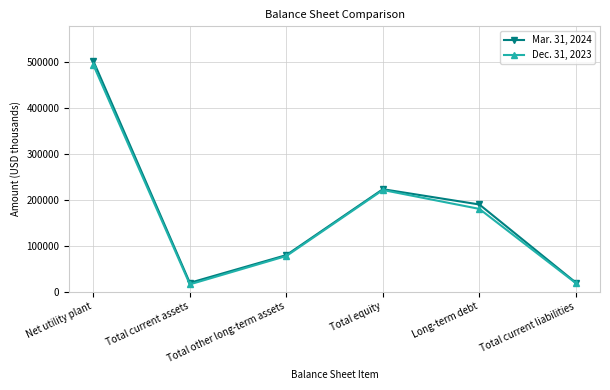

What is the value of the Dec. 31, 2023 point at the 1st from the left?

493704